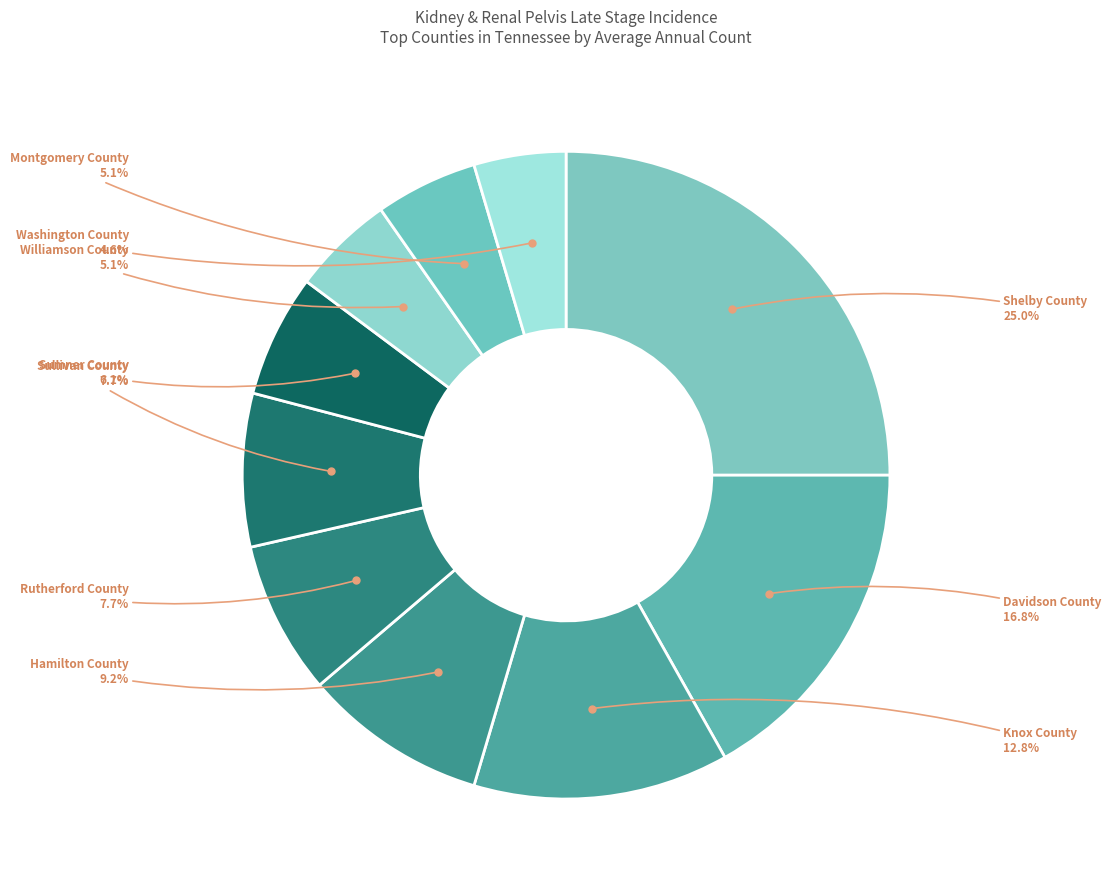

To the nearest percent, what is the average slice percentage?

10%